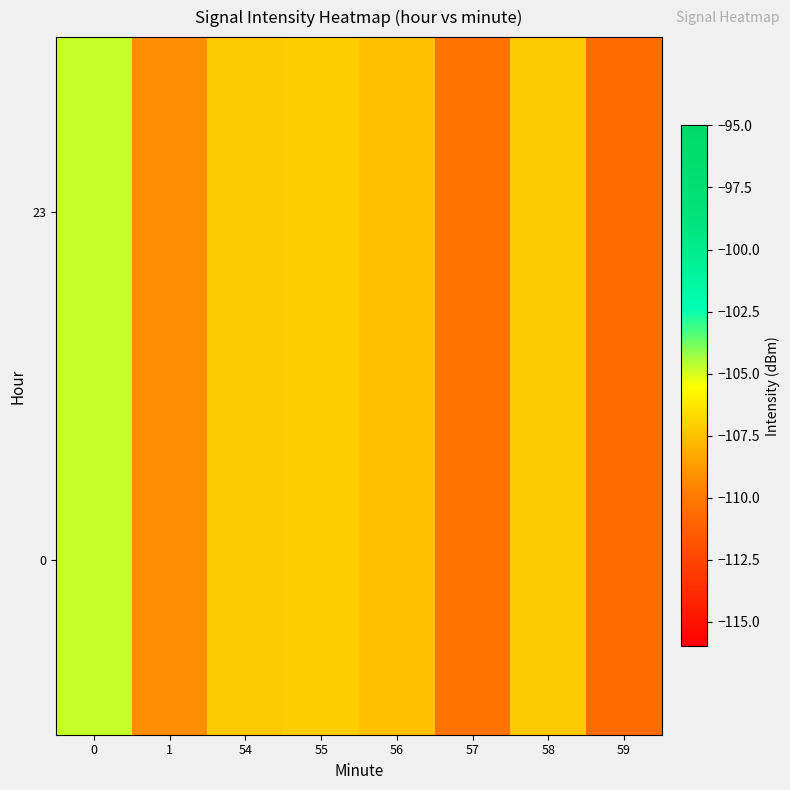

How many series are shown in this chart?

2